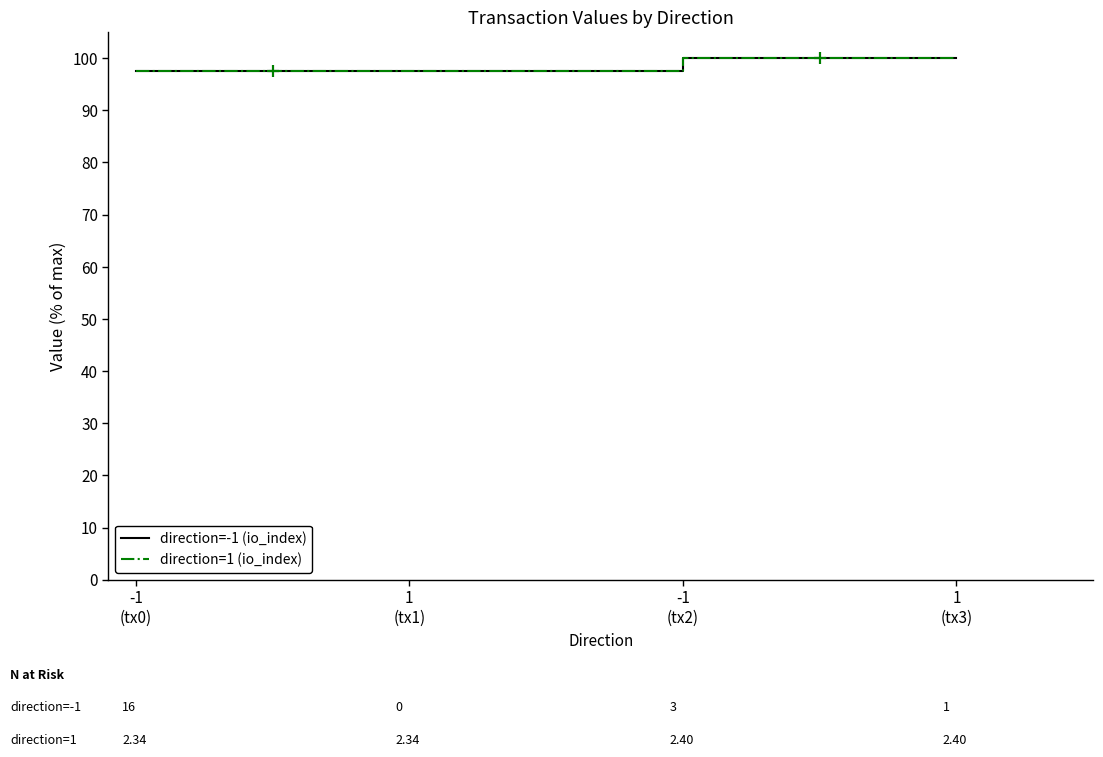

Does the chart display data point markers on the line(s)?

No